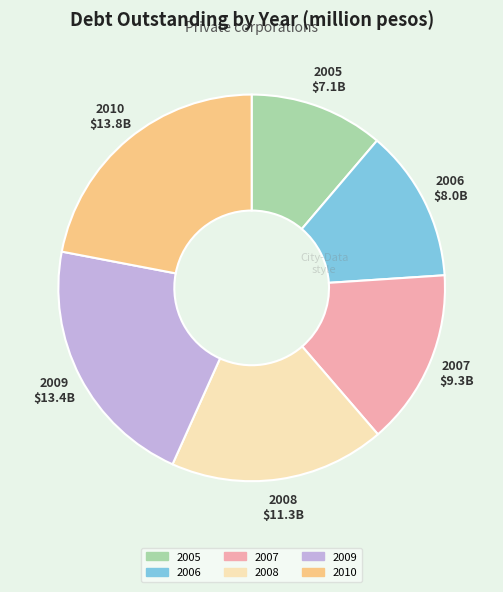

Does any single category account for the majority?

No